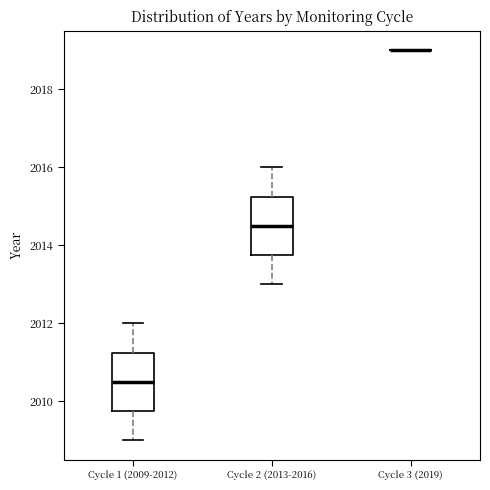

Reading left to right, read every box against the y-axis: the position of its median line, the range the box covers, and the ends of its whiskers. The values are not printed on the chart, so give them approximately, as read against the axis.

Cycle 1 (2009-2012): median 2010.6, box 2009.8 to 2011.2, whiskers 2009.0 to 2012.0
Cycle 2 (2013-2016): median 2014.6, box 2013.8 to 2015.2, whiskers 2013.0 to 2016.0
Cycle 3 (2019): box collapsed to a line at 2019.0, whiskers 2019.0 to 2019.0